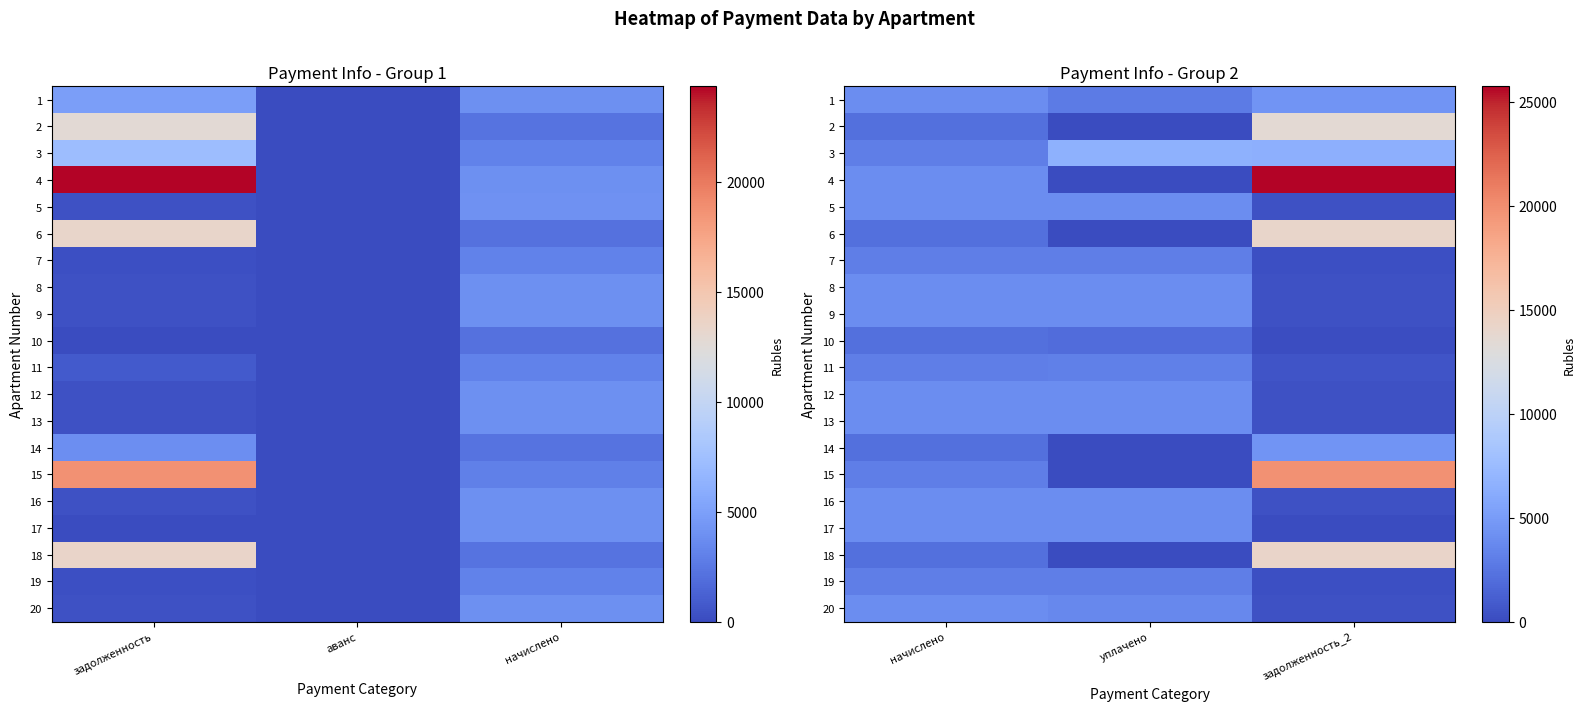

At which label does 18 first exceed 2194?

начислено